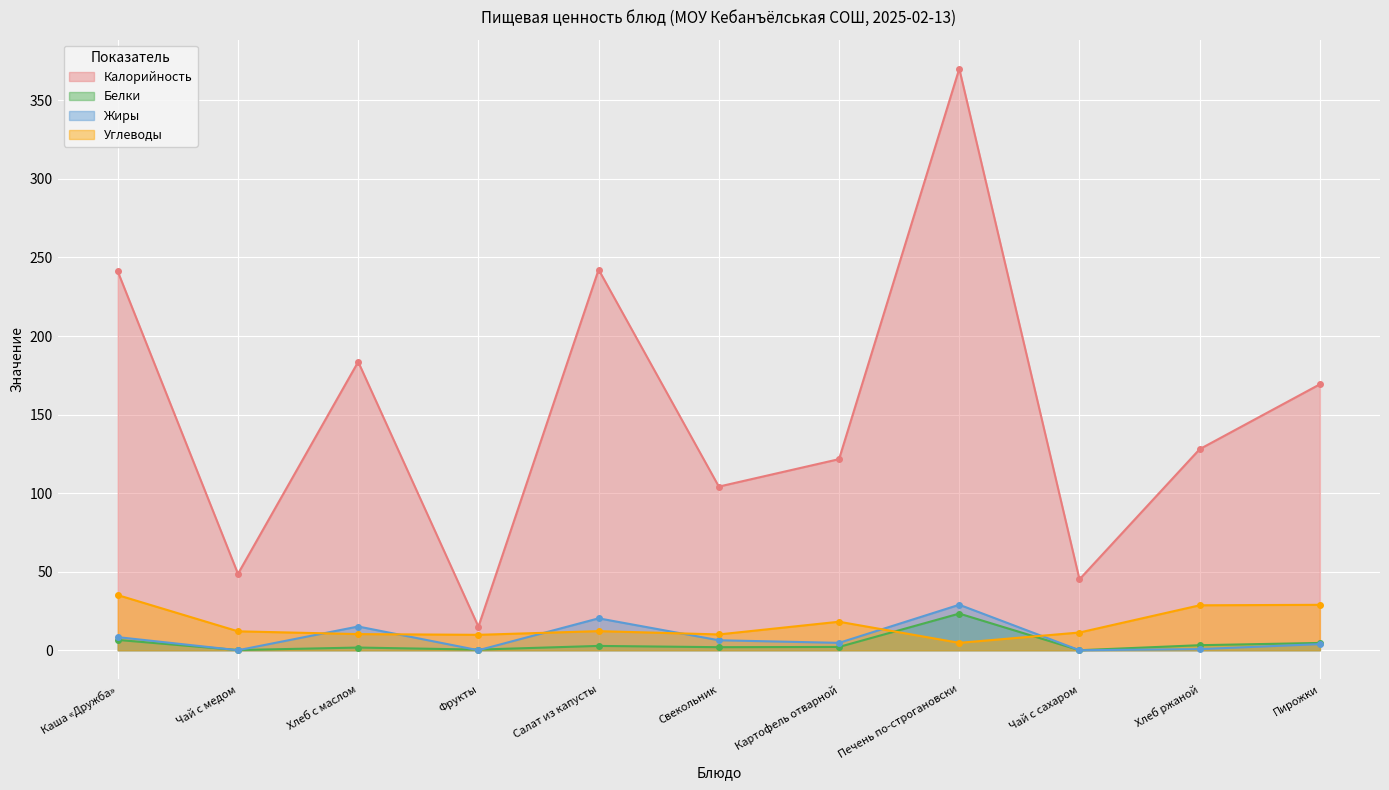

The Калорийность series shows 242.3 at Салат из капусты. True or false?

True